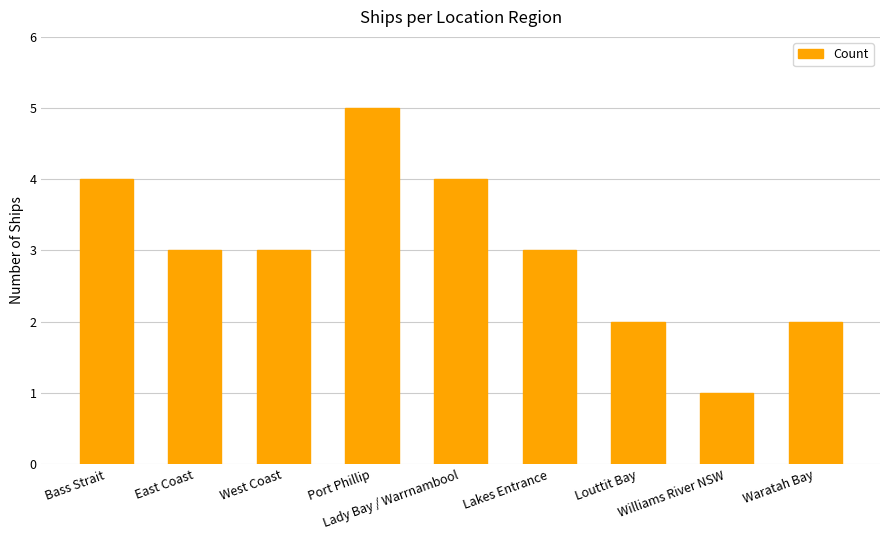

How many bars are there in total?

9